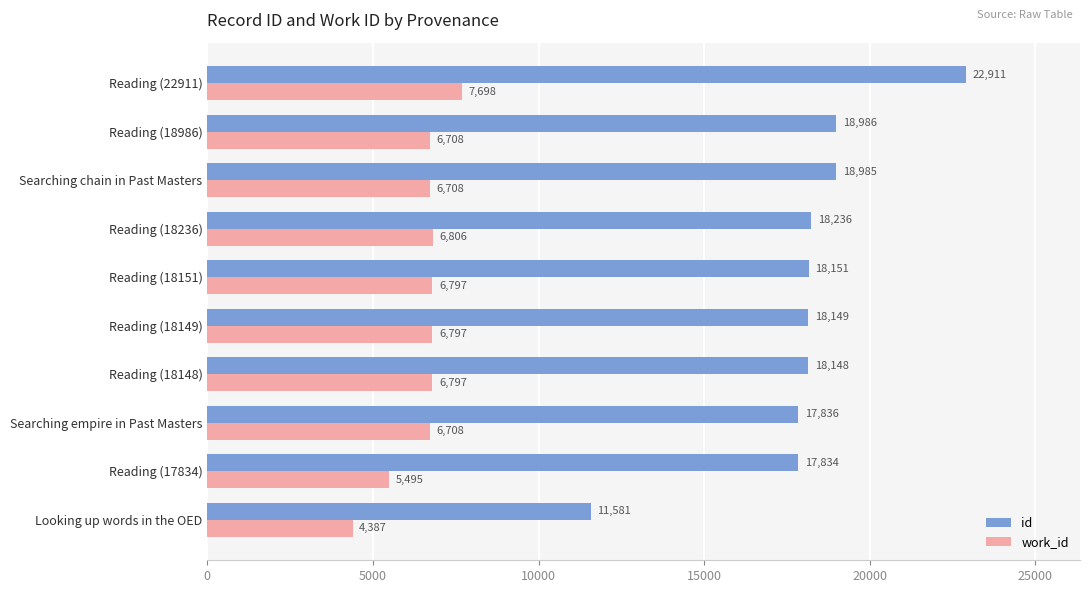

True or false: work_id has a value of 6773 at Looking up words in the OED.

False